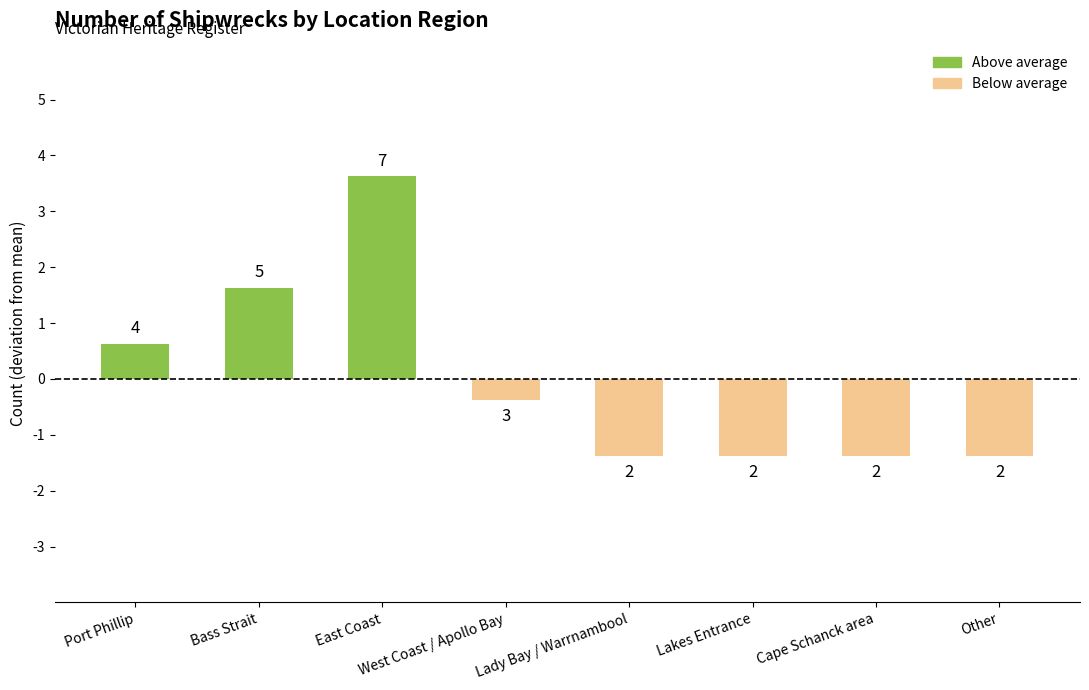

Between Cape Schanck area and Lady Bay / Warrnambool, which is larger?

Cape Schanck area